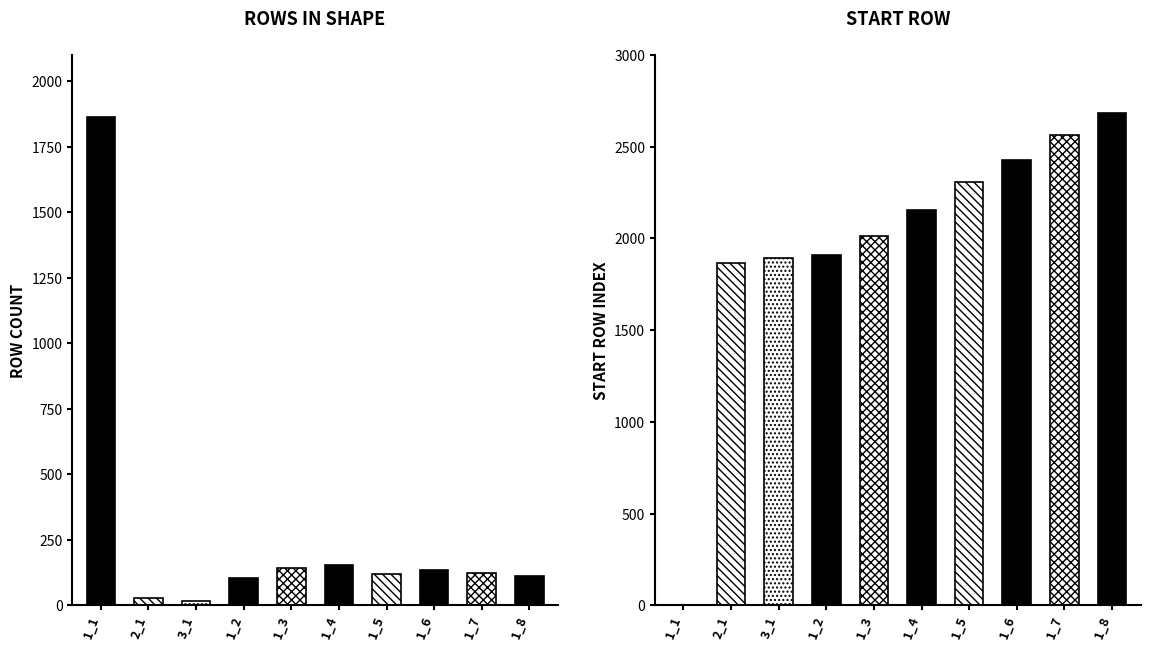

Is it true that rows_in_shape equals 135 at 1_6?

True